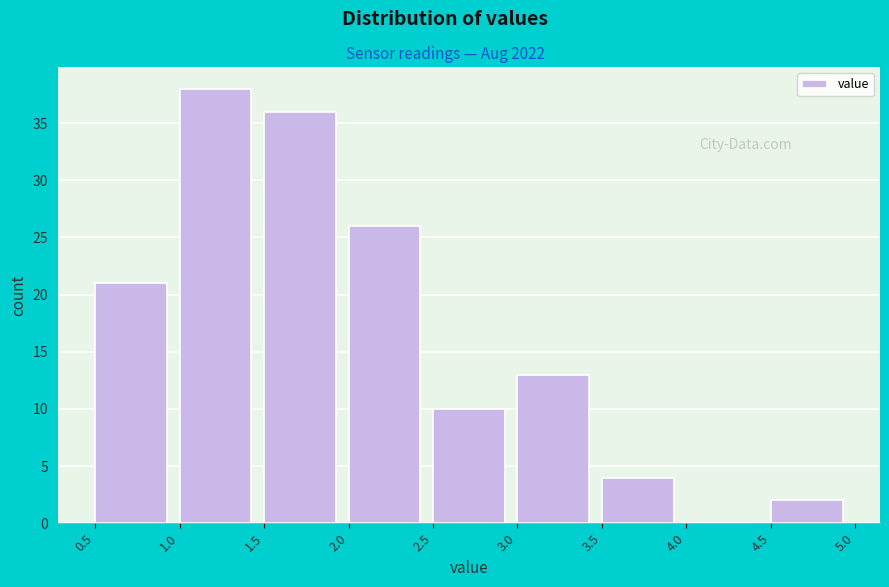

Reading left to right, transcribe this chart: for each bar, give the range it covers on the x-axis and its height. The values are not printed on the chart, so give them approximately, as read against the axis.

0.5 to 1.0: 21
1.0 to 1.5: 38
1.5 to 2.0: 36
2.0 to 2.5: 26
2.5 to 3.0: 10
3.0 to 3.5: 13
3.5 to 4.0: 4
4.0 to 4.5: 0
4.5 to 5.0: 2